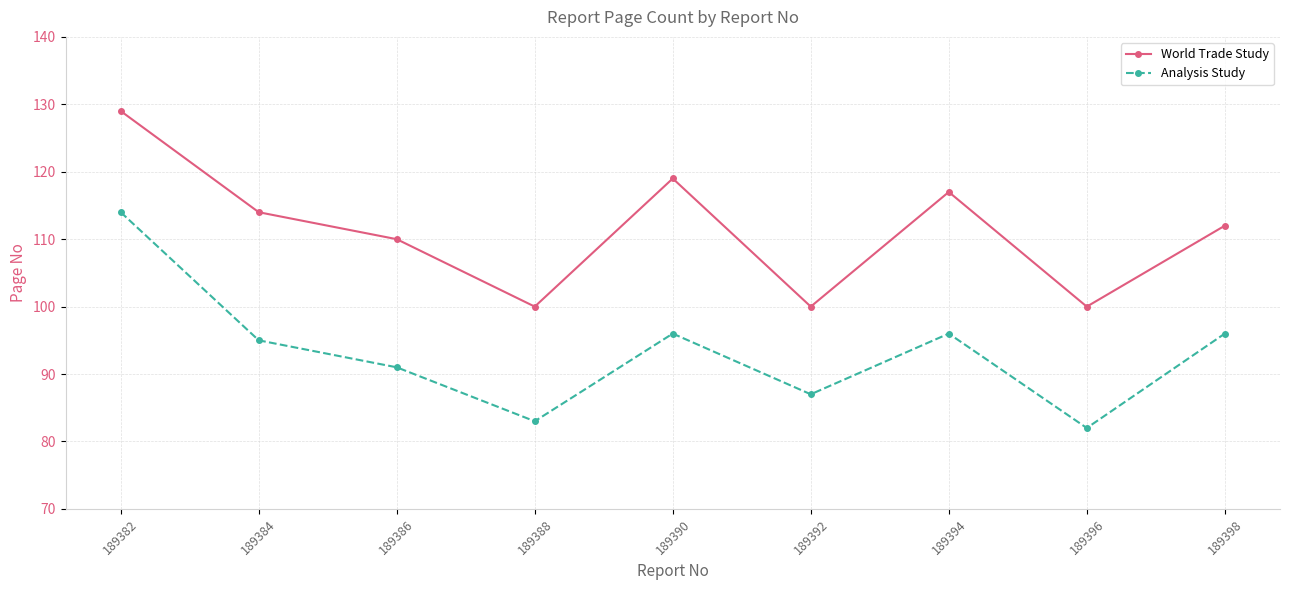

Rank the series by their average value, from highest to lowest.

World Trade Study, Analysis Study